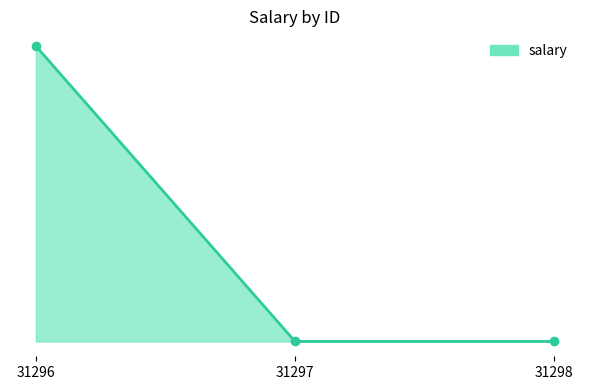

At which category does the chart reach its minimum across all series?

31297